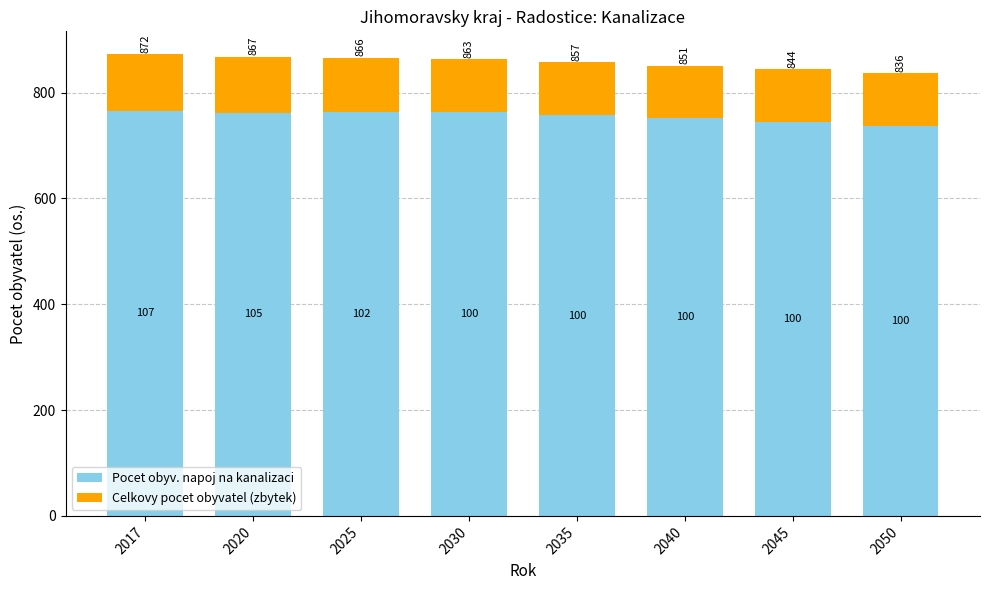

At which label does Pocet obyv. napoj na kanalizaci reach its minimum?

2050